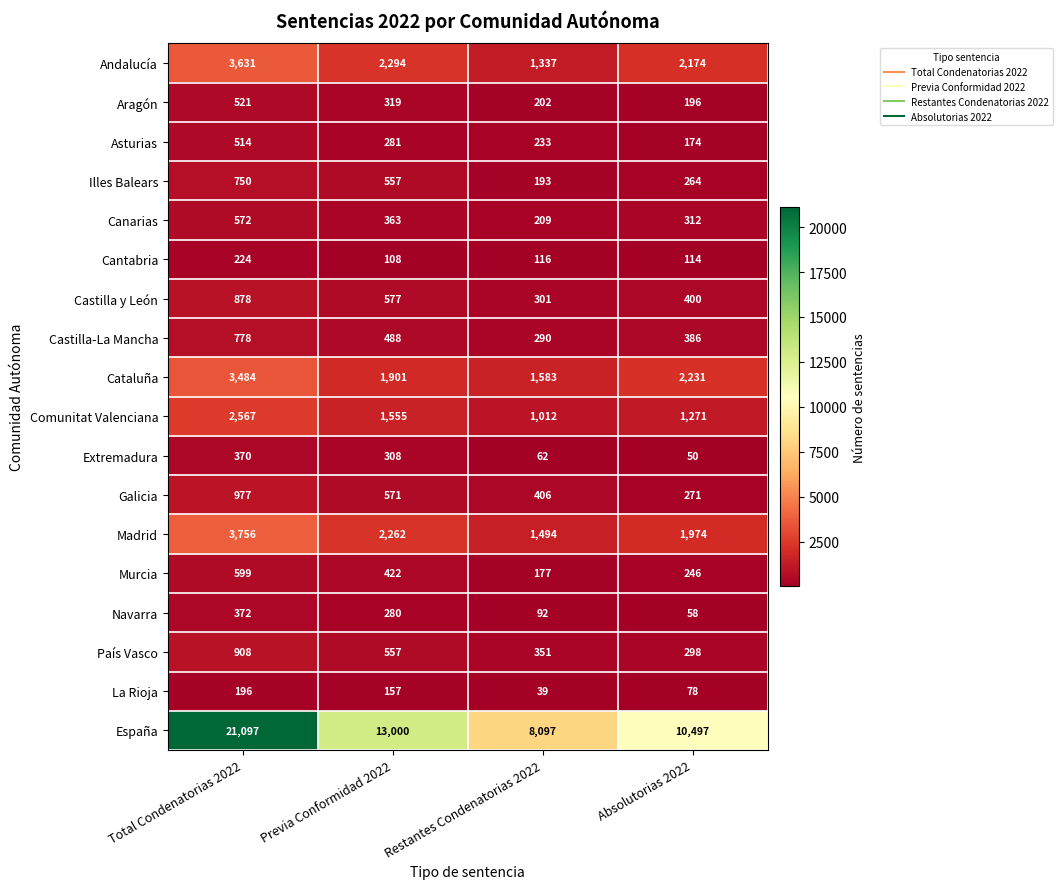

At which category does the chart reach its minimum across all series?

Restantes Condenatorias 2022